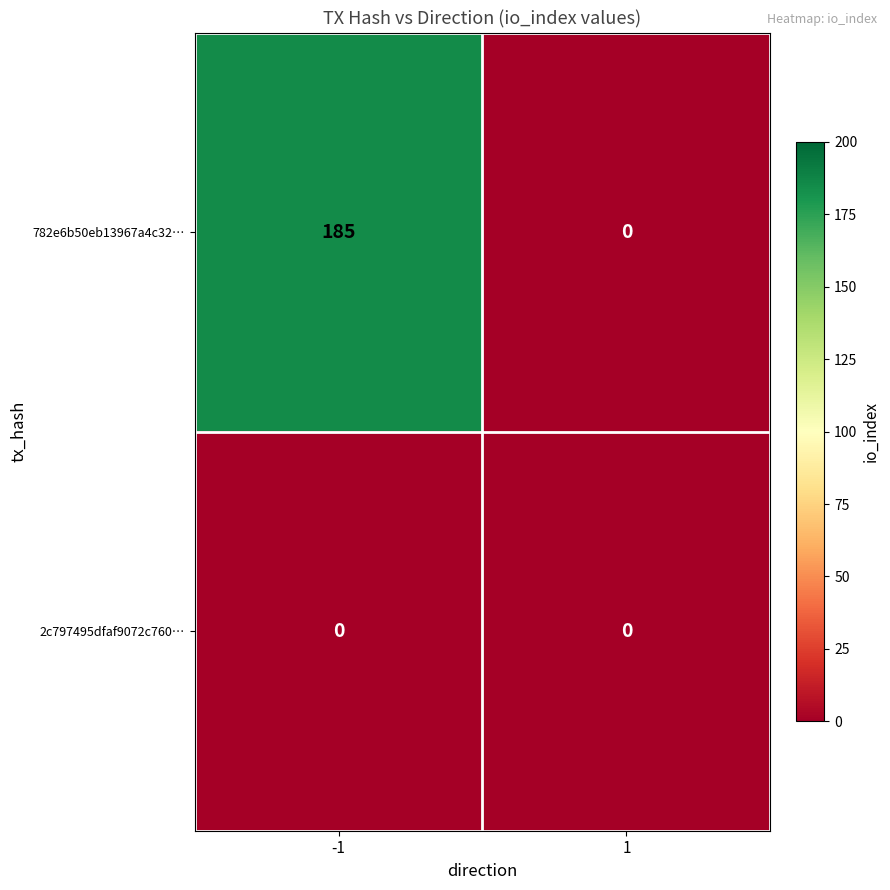

Which series has the largest range (max minus min)?

782e6b50eb13967a4c32…